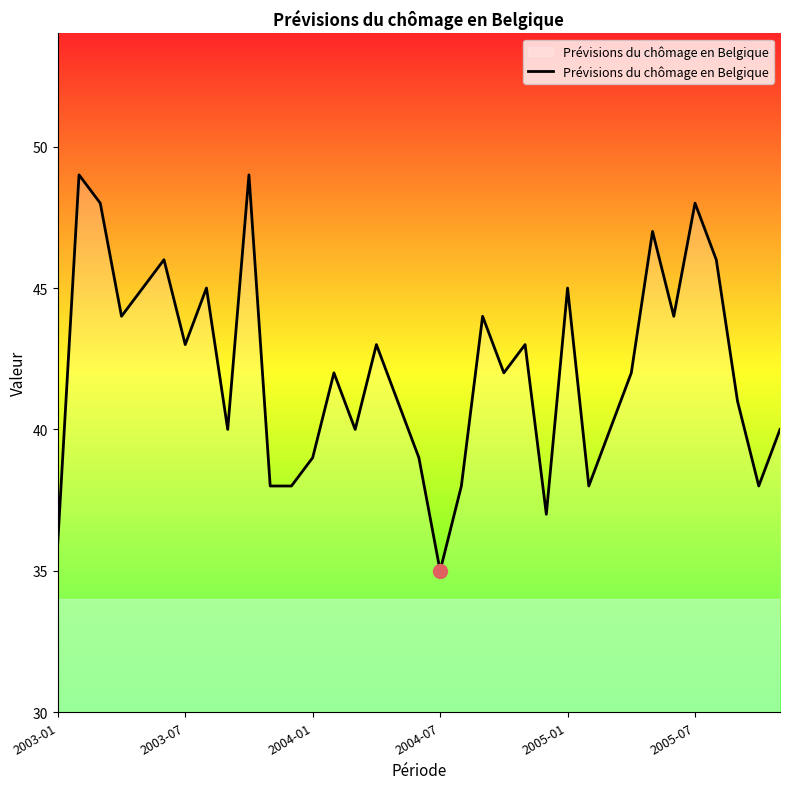

What is the difference between the maximum and second lowest values?

13